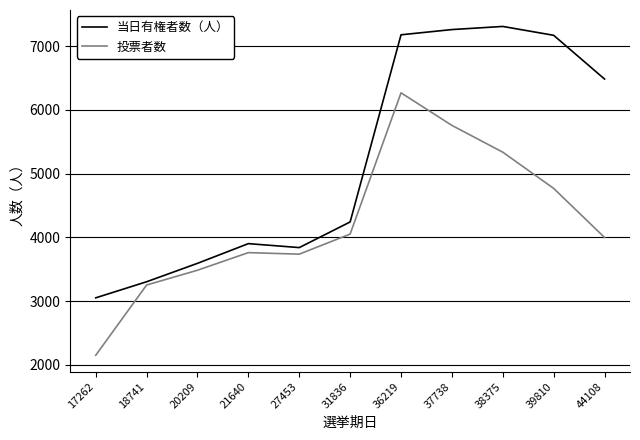

What is the minimum value for 投票者数?

2152